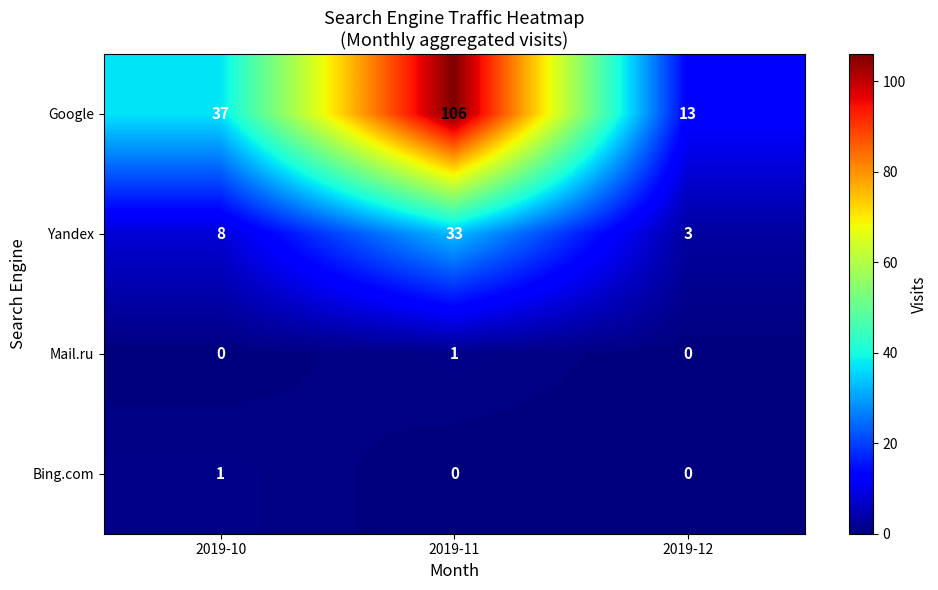

How many distinct data groups are displayed?

4